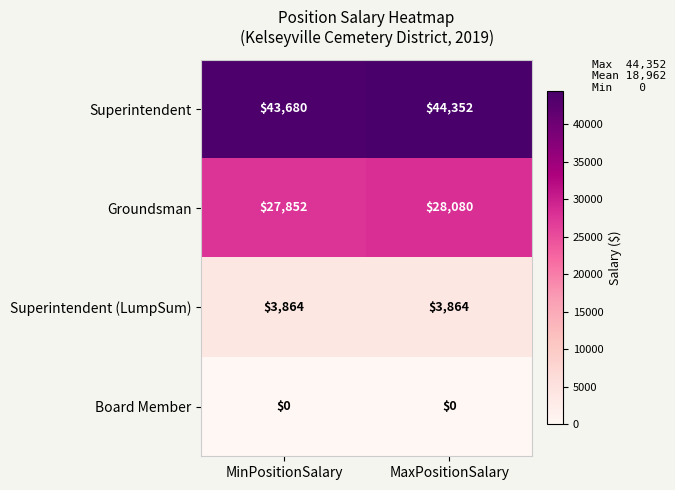

Which series has the largest total across all categories?

Superintendent